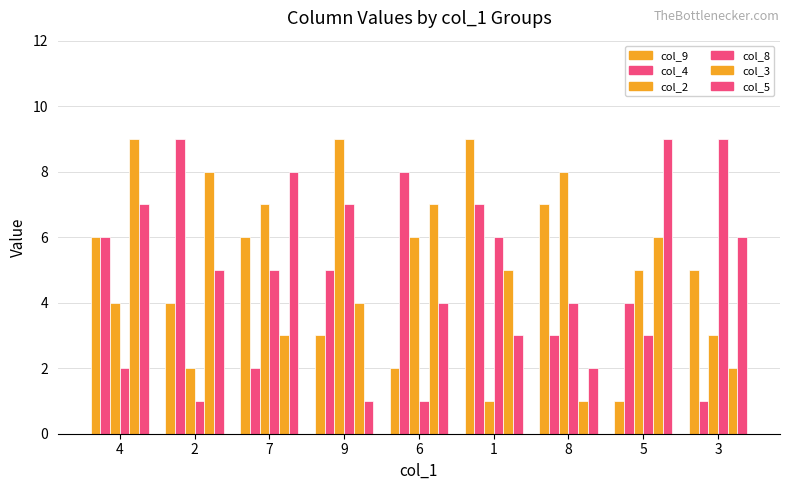

Rank the series at 6 from highest to lowest value.

col_4, col_3, col_2, col_5, col_9, col_8